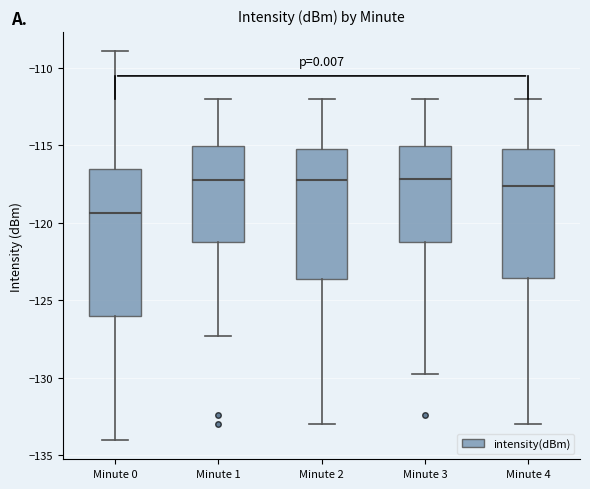

Reading left to right, transcribe this box plot: for each box, give where its median line is, the range the box spans, and where its two whiskers end, as read against the y-axis. The values are not printed on the chart, so give them approximately, as read against the axis.

Minute 0: median -119.5, box -126.0 to -116.5, whiskers -134.0 to -109.0
Minute 1: median -117.0, box -121.0 to -115.0, whiskers -127.5 to -112.0
Minute 2: median -117.0, box -123.5 to -115.0, whiskers -133.0 to -112.0
Minute 3: median -117.0, box -121.0 to -115.0, whiskers -130.0 to -112.0
Minute 4: median -117.5, box -123.5 to -115.0, whiskers -133.0 to -112.0